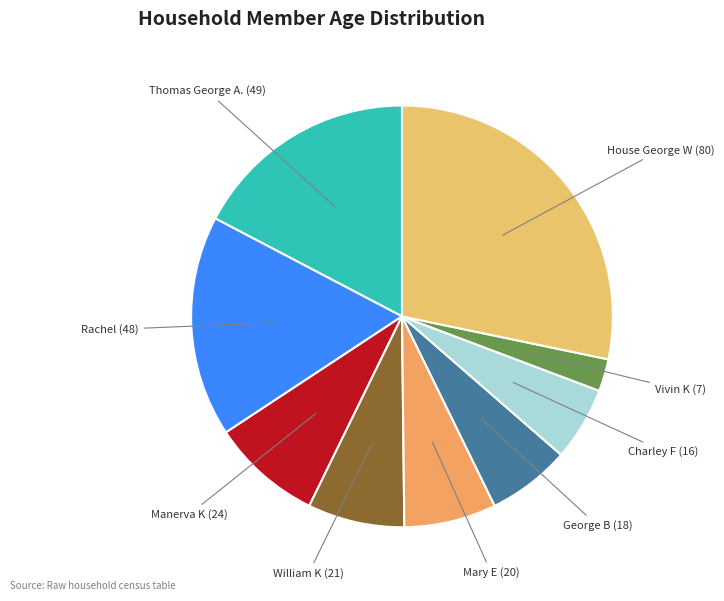

The Thomas George A. slice represents 17% of the pie. True or false?

True